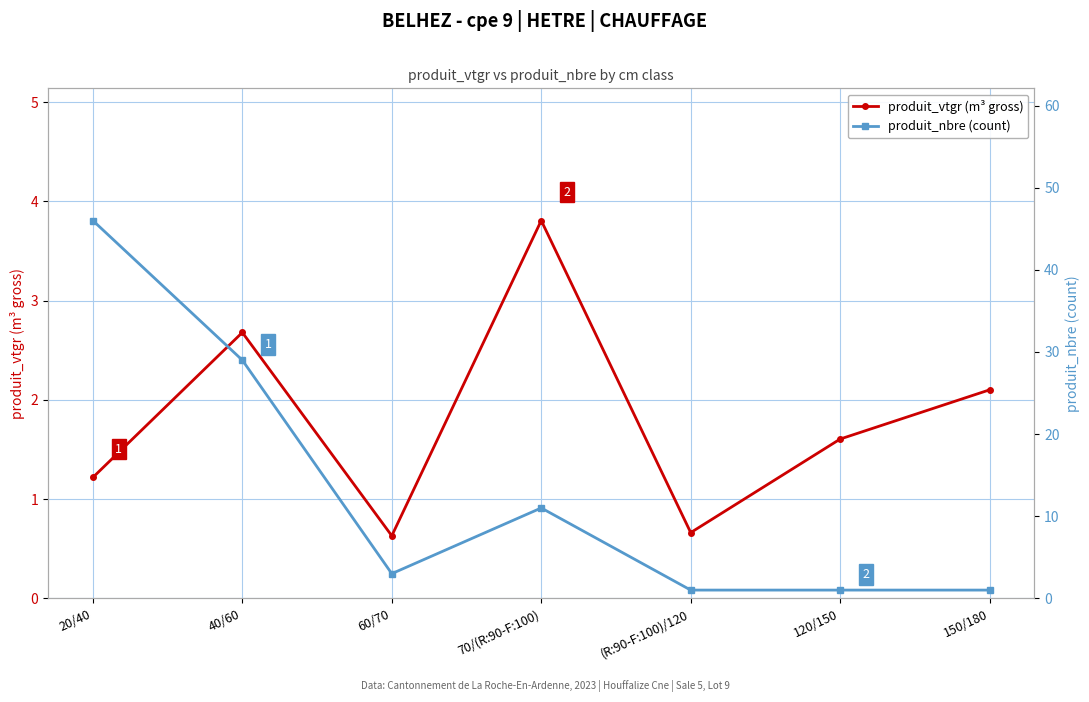

What is the difference between the highest and lowest values at 120/150?

0.6